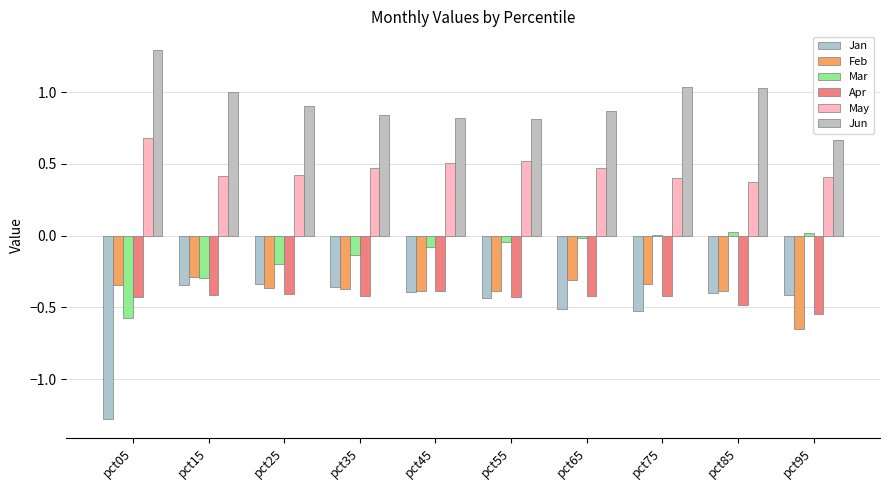

Which series changed the most between pct65 and pct95?

Feb